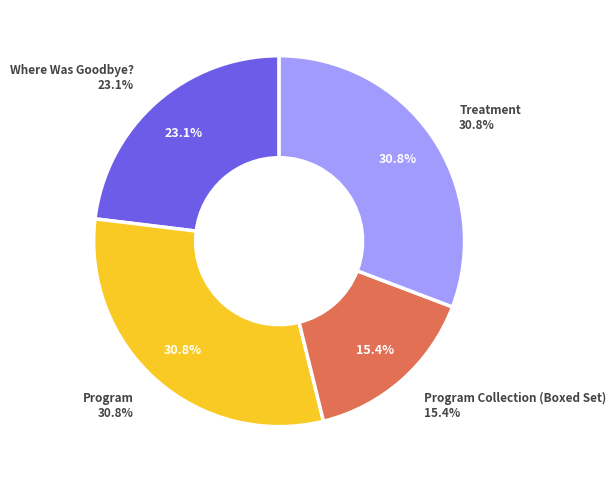

Combined, do Where Was Goodbye? and Program Collection (Boxed Set) account for over 50%?

No